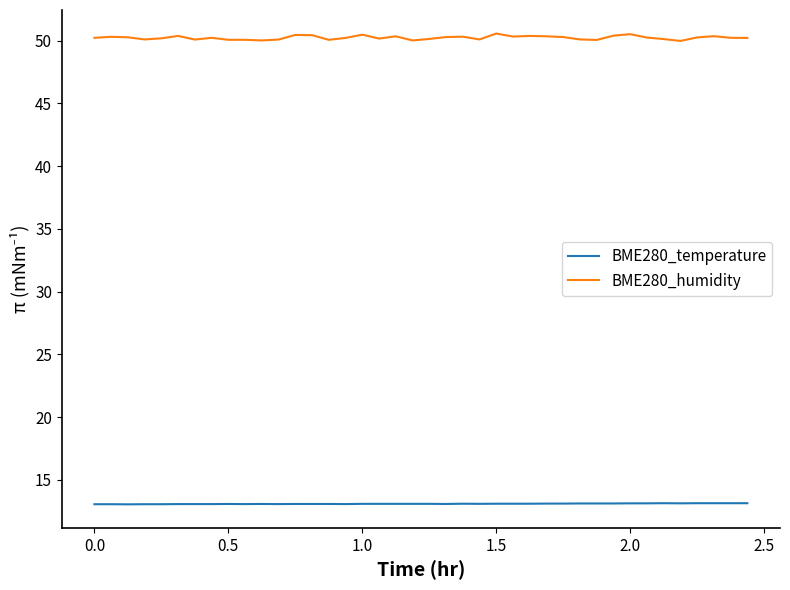

Which series has the largest range (max minus min)?

BME280_humidity